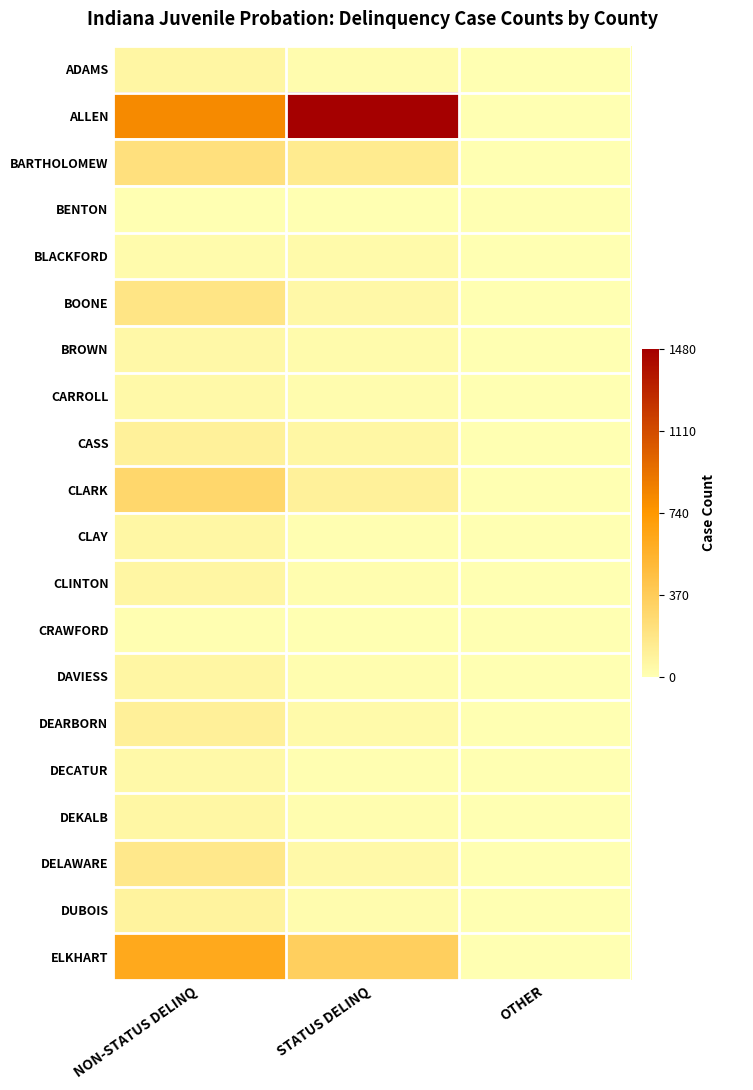

How many series are shown in this chart?

20